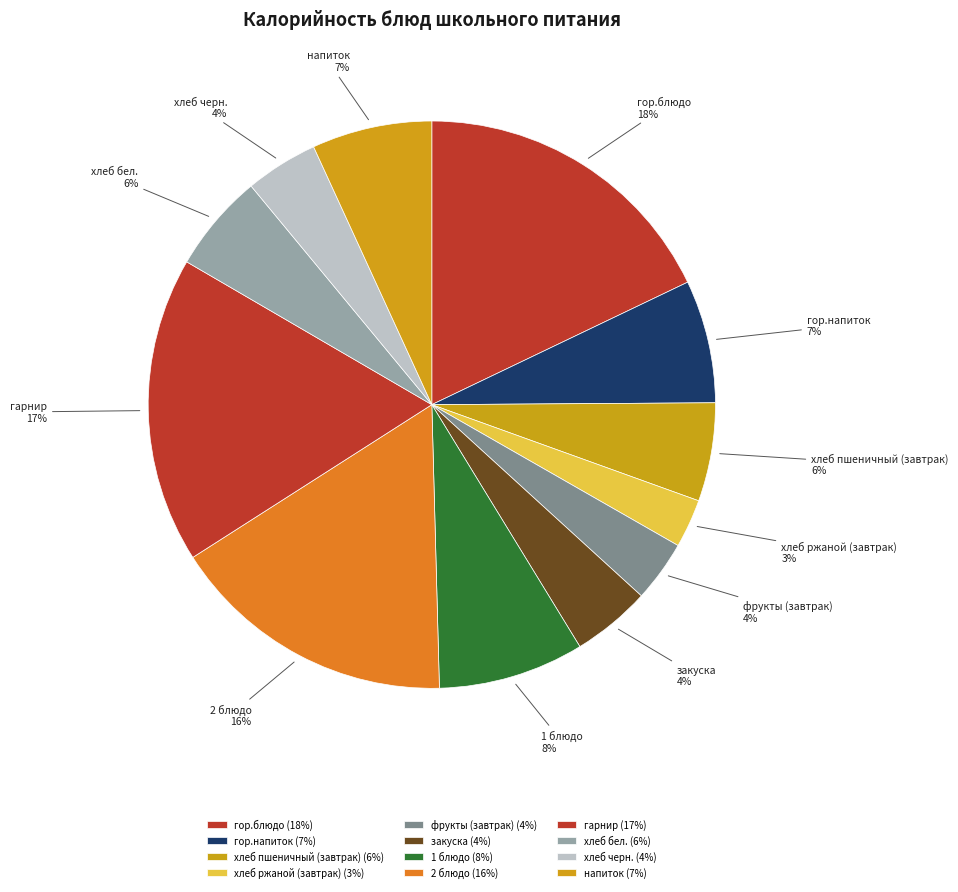

How many slices are in this pie chart?

12